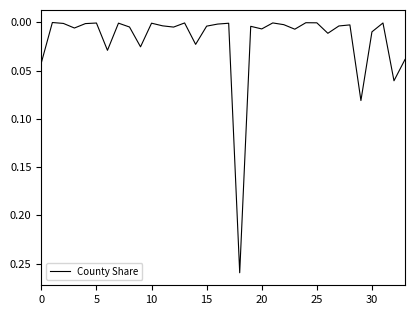

Does the chart display data point markers on the line(s)?

No